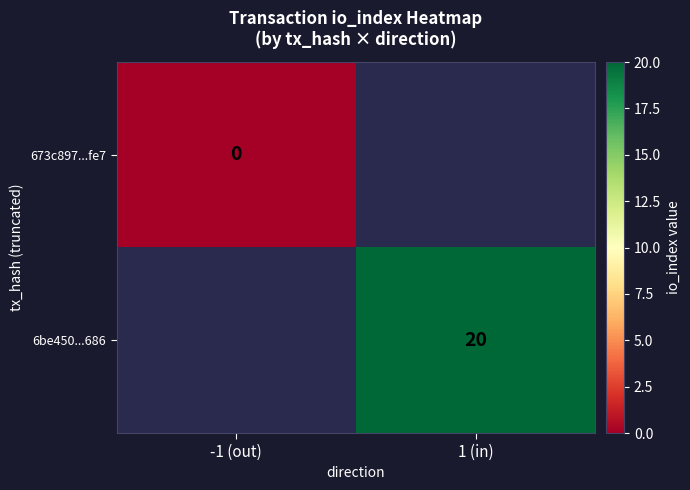

The 6be450...686 series shows 20 at 1 (in). True or false?

True